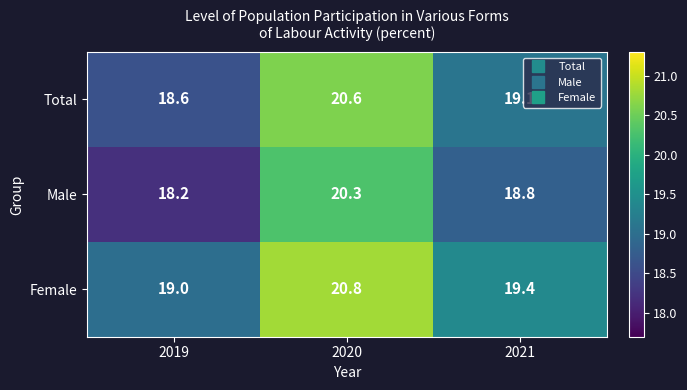

What is the average value of the Male series?

19.1